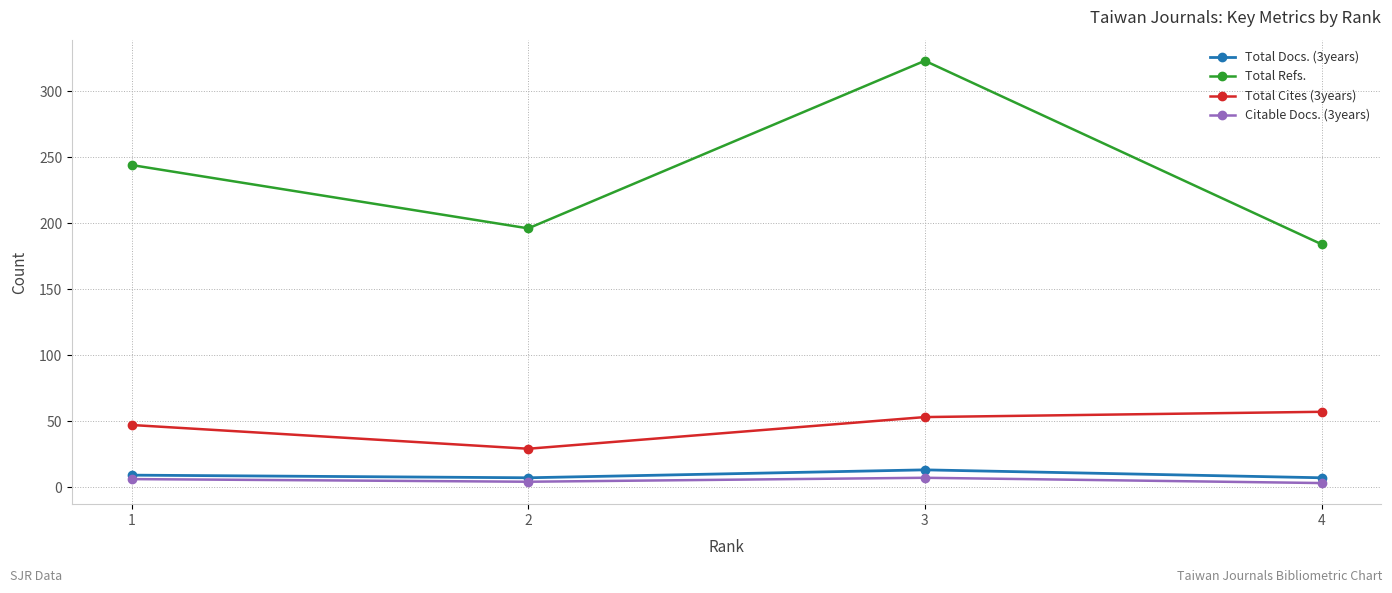

At which label does Total Refs. reach its peak?

3